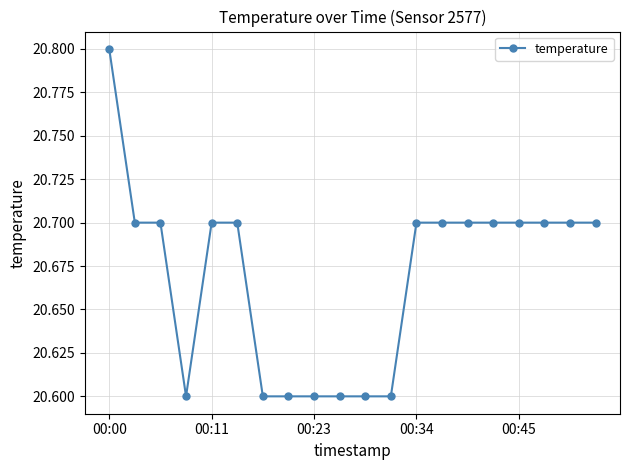

What is the smallest value displayed?

20.6